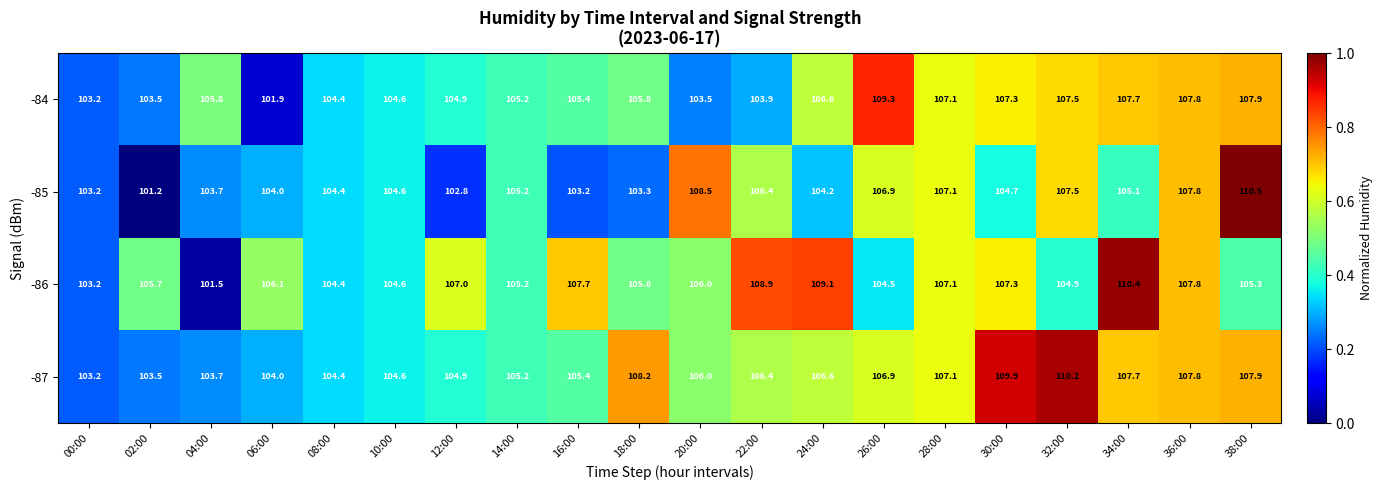

Which series has the largest range (max minus min)?

-85